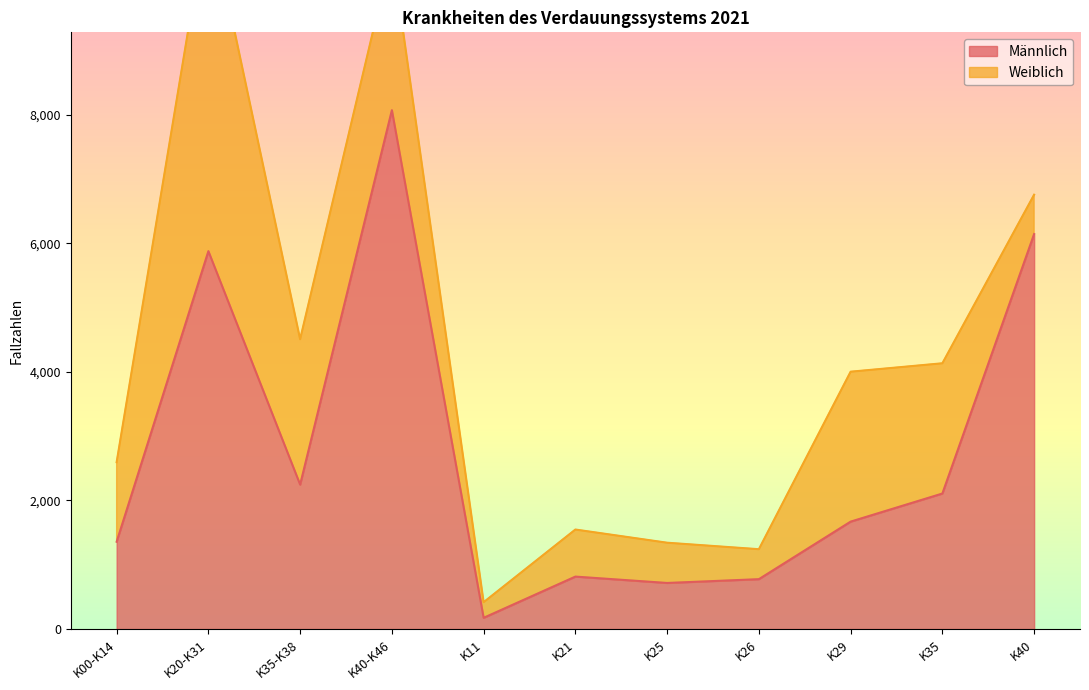

Does the chart display data point markers on the line(s)?

No